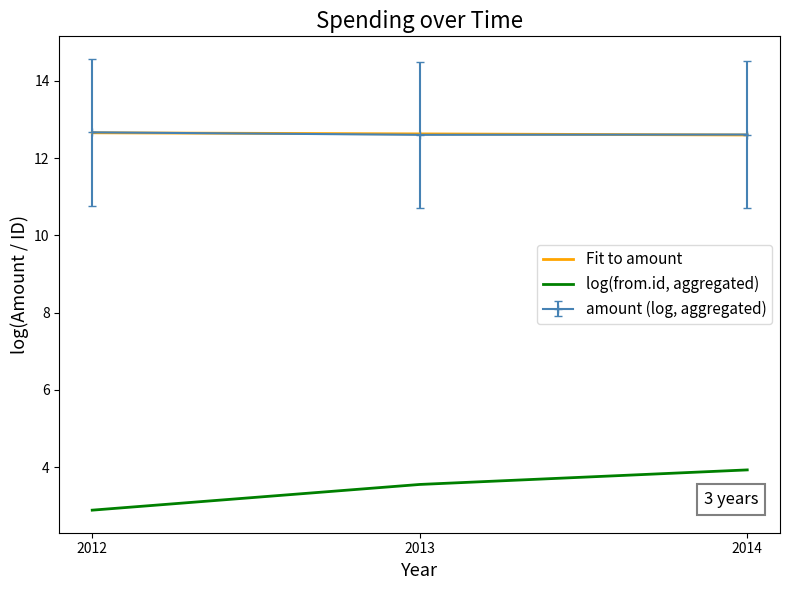

Which series has the widest spread of values?

log(from.id, aggregated)